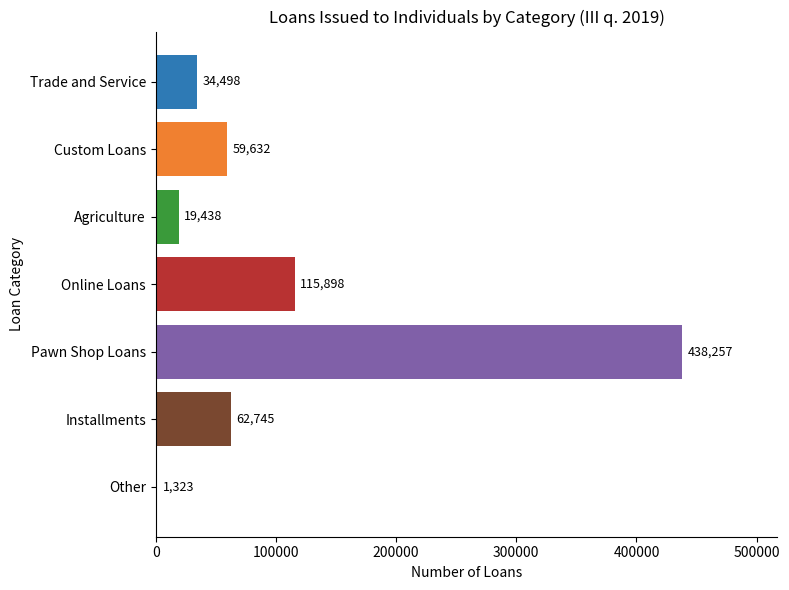

Between Agriculture and Custom Loans, which is larger?

Custom Loans